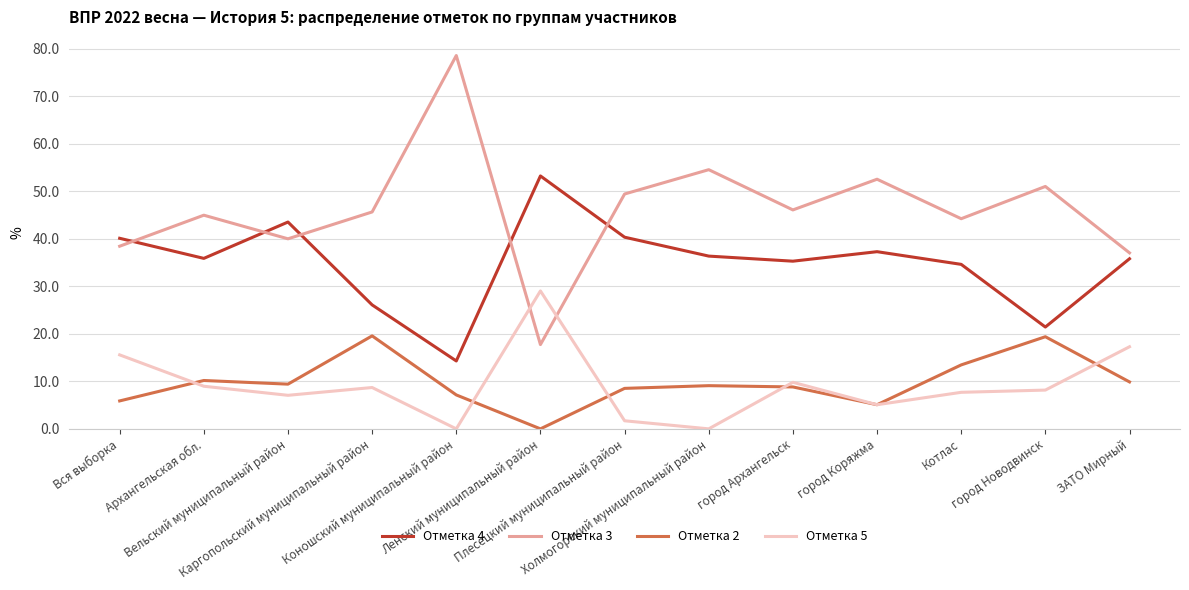

What is the maximum value for Отметка 2?

19.6